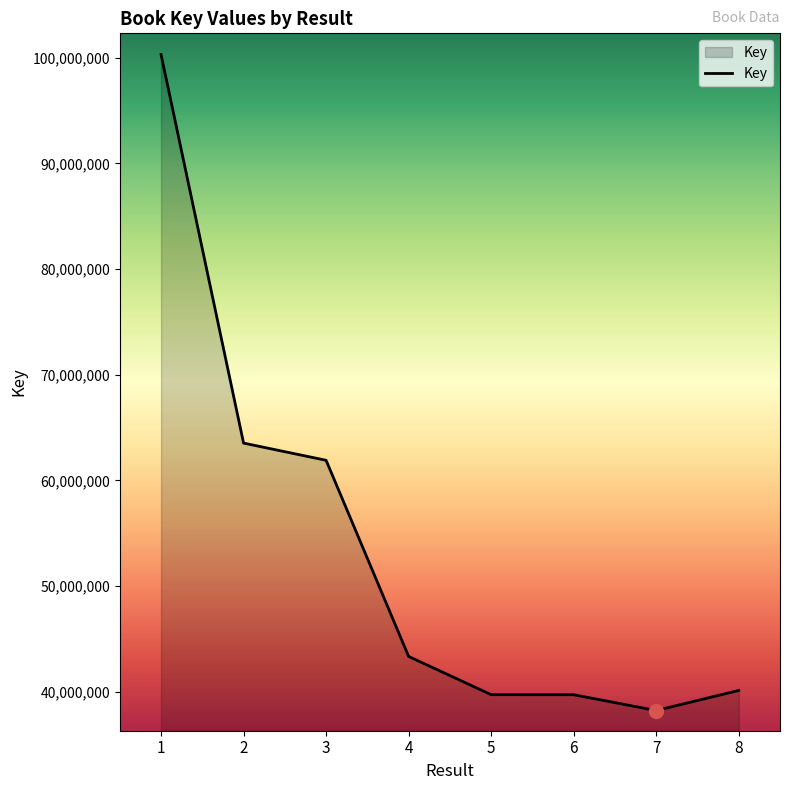

True or false: the data shows 61905948 at 3.

True